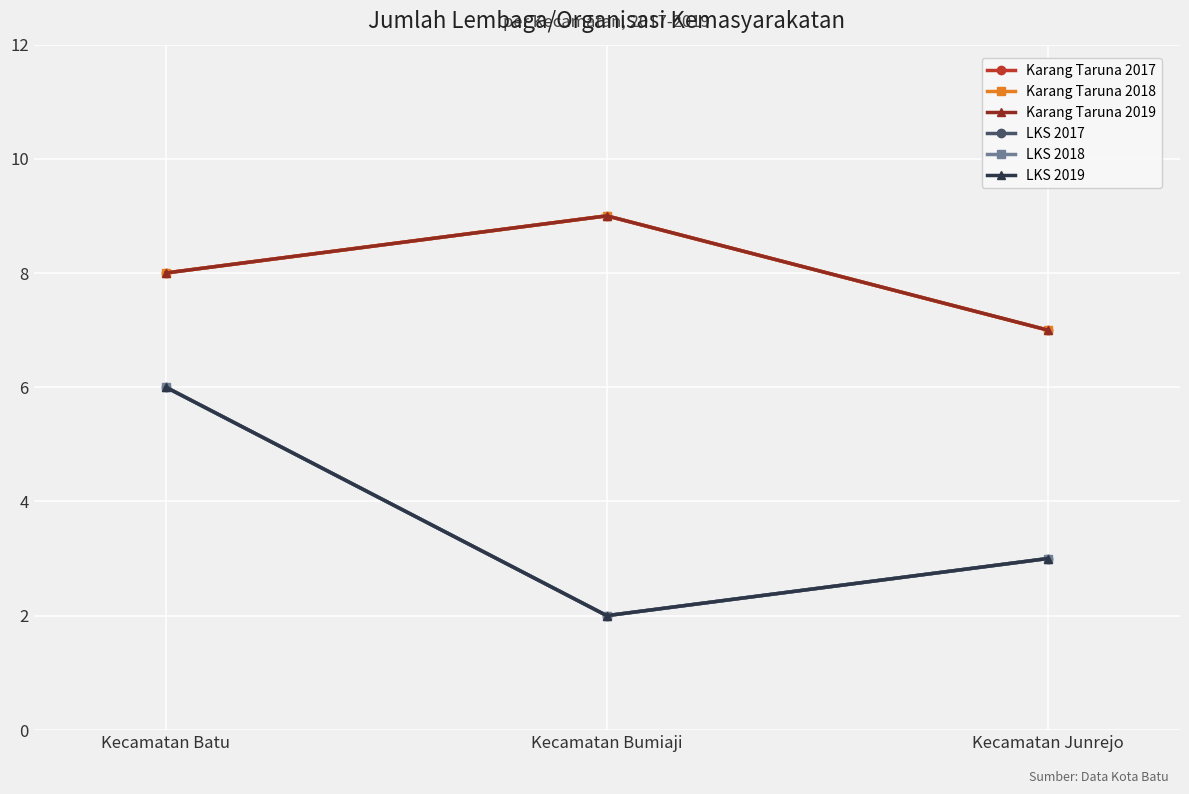

What is the total value across all series at Kecamatan Junrejo?

30